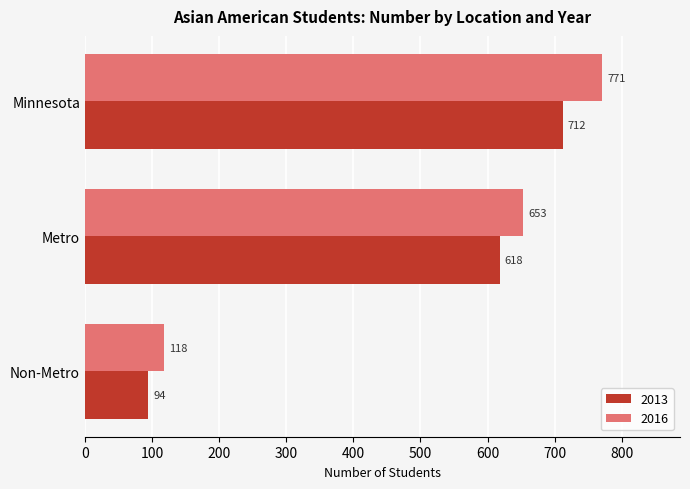

How many 2013 values are between 94 and 712?

3